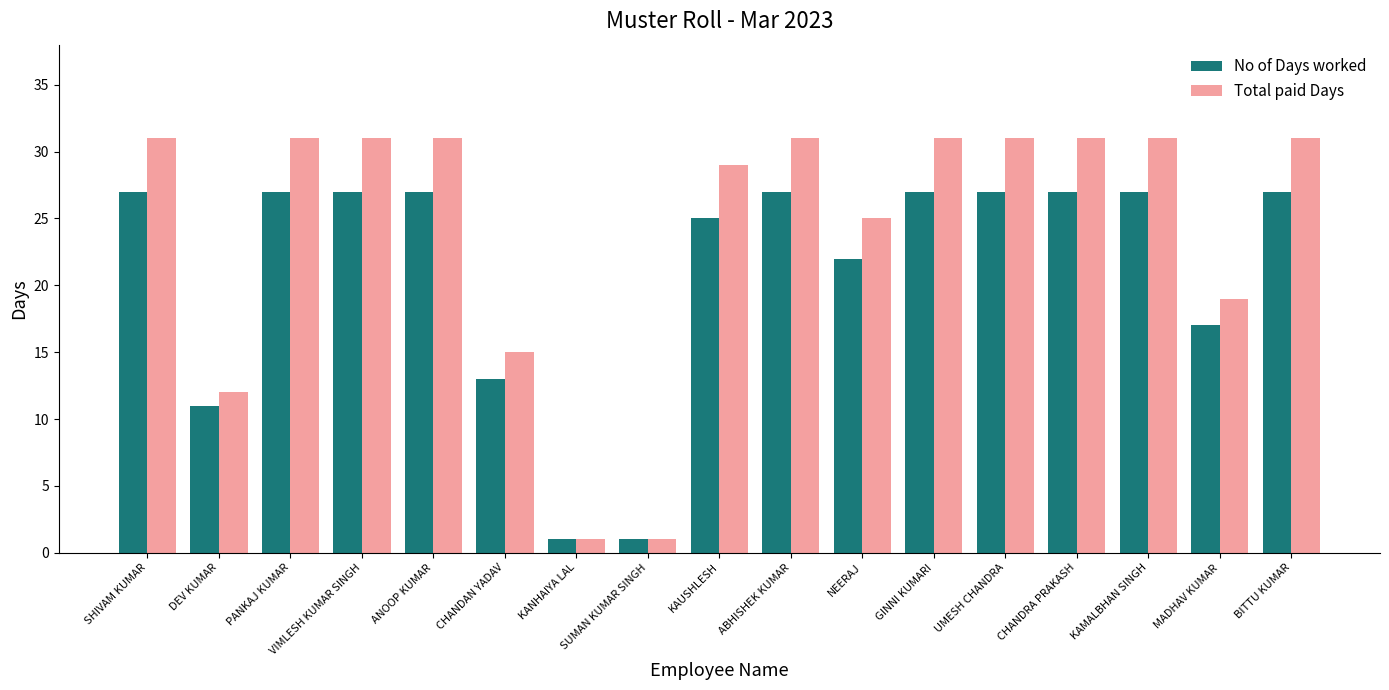

Reading left to right, transcribe all the data shown in this chart.

No of Days worked: 27	11	27	27	27	13	1	1	25	27	22	27	27	27	27	17	27
Total paid Days: 31	12	31	31	31	15	1	1	29	31	25	31	31	31	31	19	31